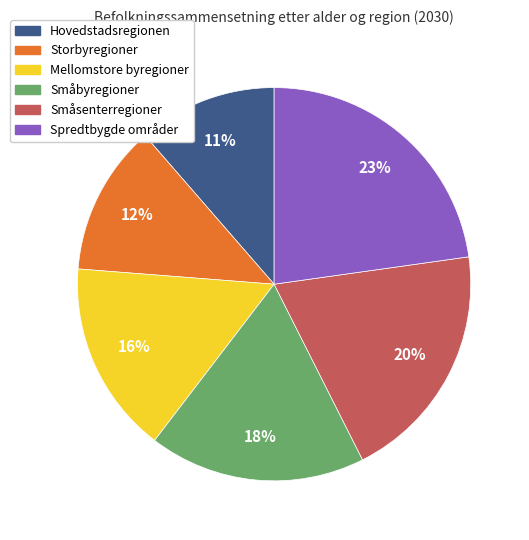

Rank the categories by value from lowest to highest.

Hovedstadsregionen, Storbyregioner, Mellomstore byregioner, Småbyregioner, Småsenterregioner, Spredtbygde områder